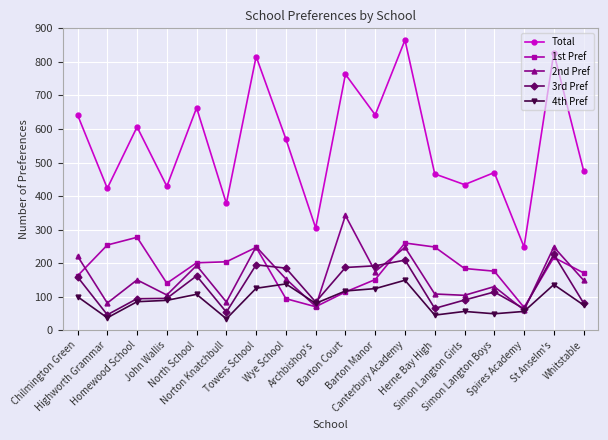

Is the value of 2nd Pref at Chilmington Green greater than the value of 3rd Pref at Towers School?

Yes